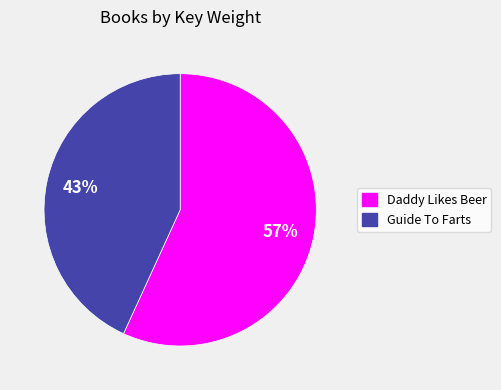

What percentage is the Daddy Likes Beer slice, to the nearest percent?

57%